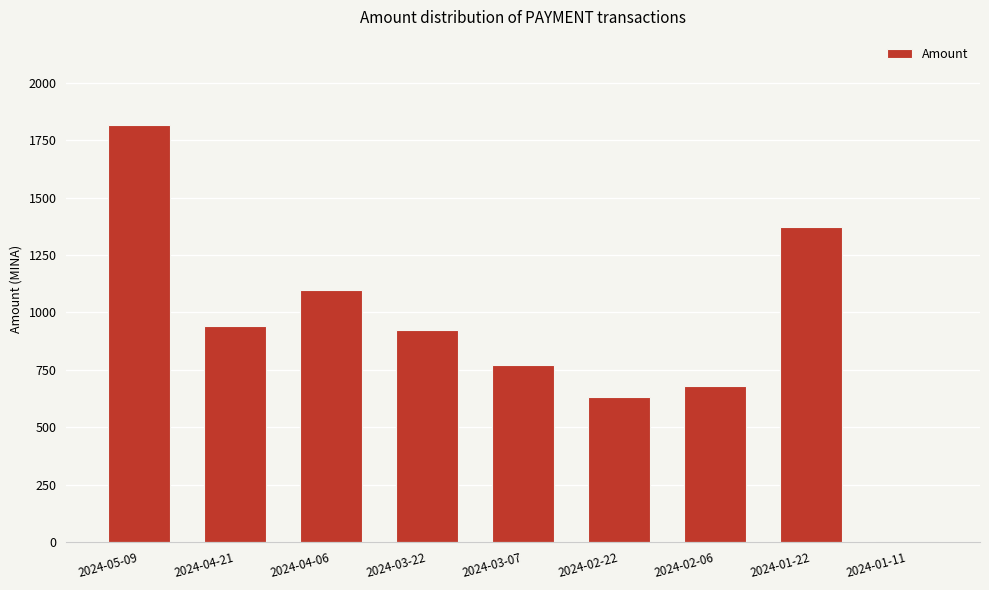

What value does the data have at 2024-04-21?

941.2